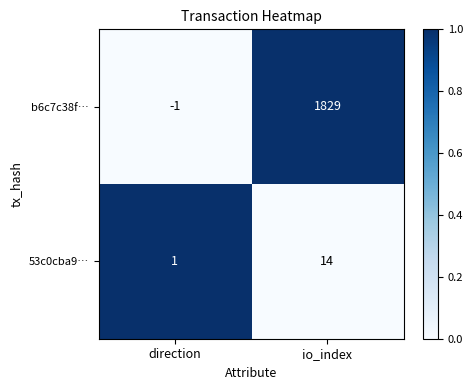

Where is 53c0cba9… nearest to the value 7?

direction